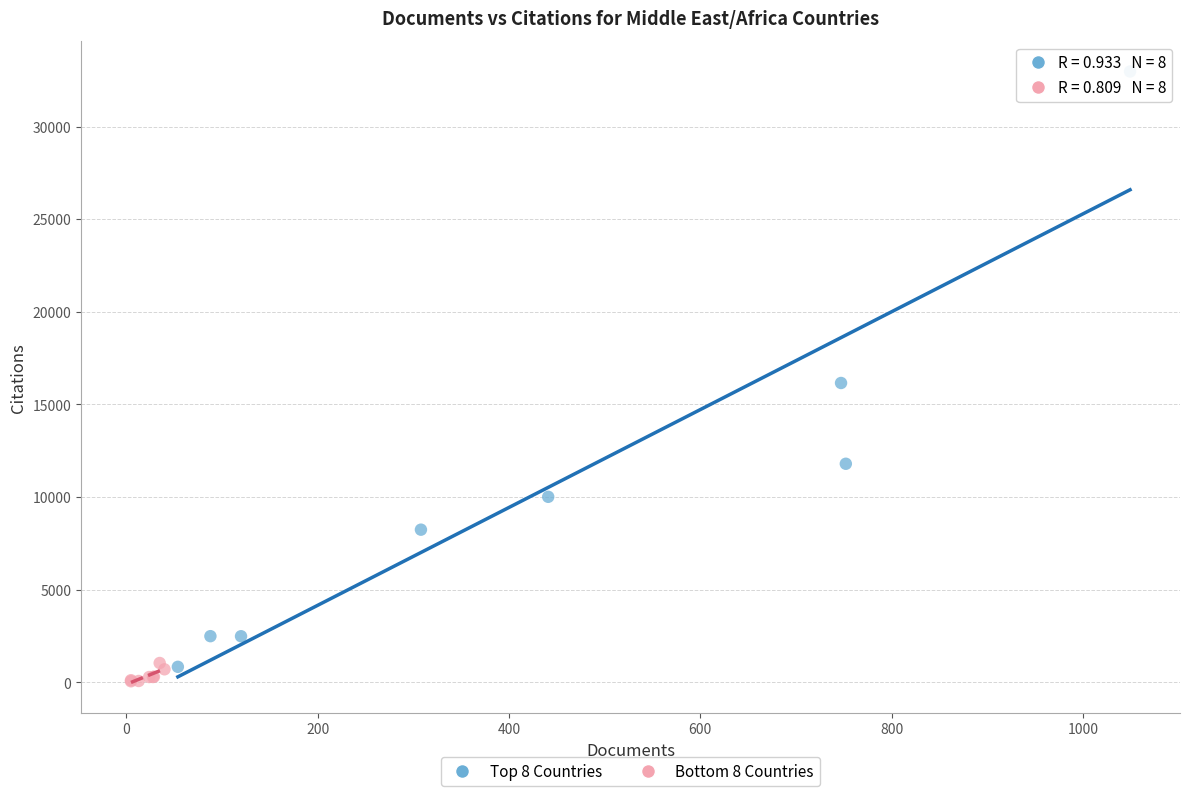

Which series has the widest spread of Y values?

Top 8 Countries